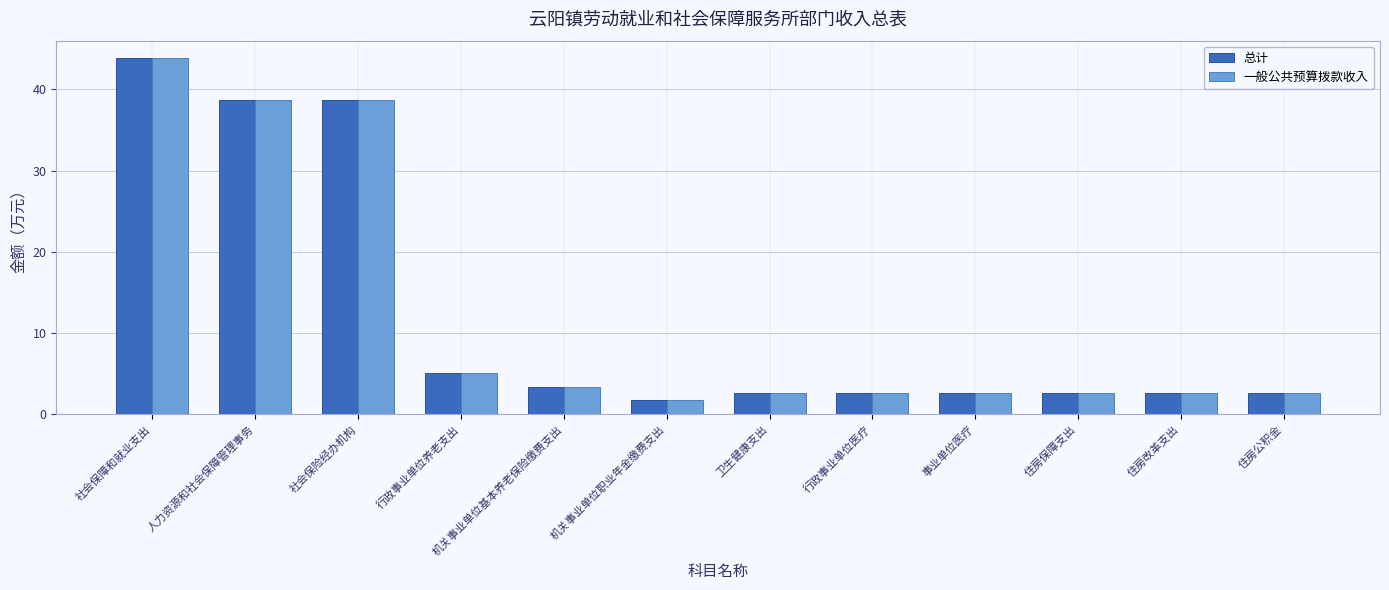

Is it true that 一般公共预算拨款收入 equals 4.2 at 行政事业单位医疗?

False